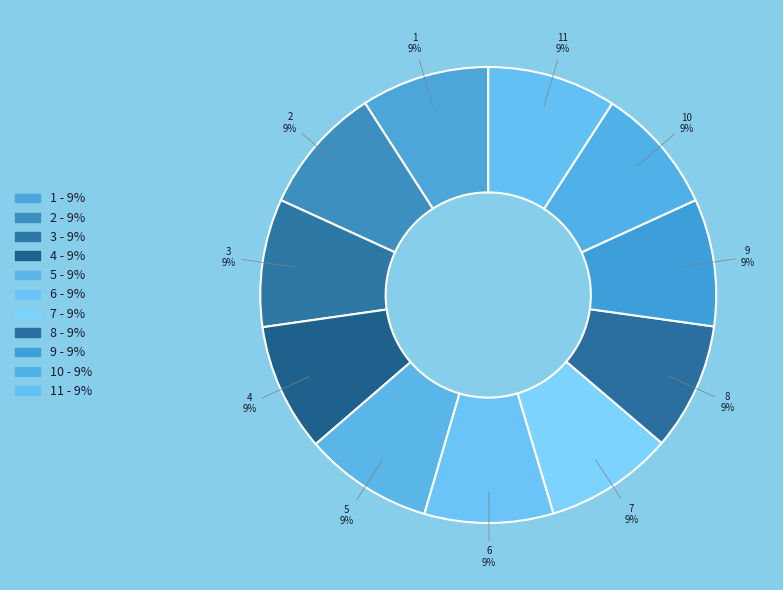

How many slices are in this pie chart?

11